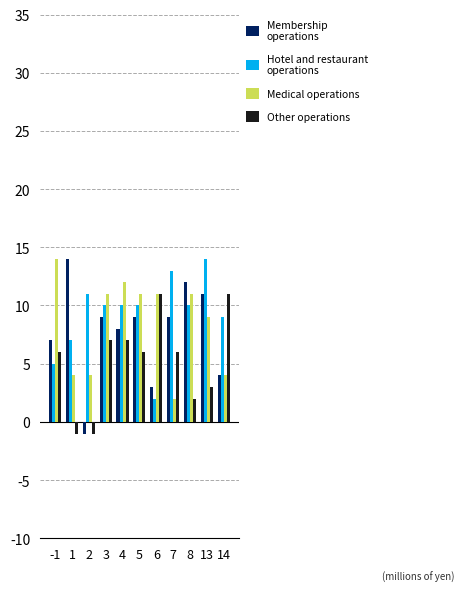

Count the number of categories in the chart.

11